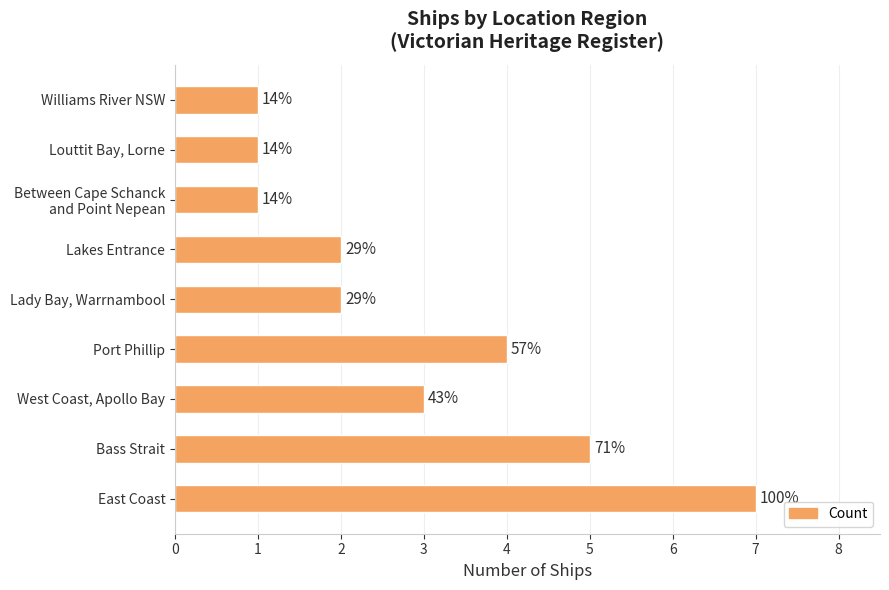

Rank the categories by value from highest to lowest.

East Coast, Bass Strait, Port Phillip, West Coast, Apollo Bay, Lady Bay, Warrnambool, Lakes Entrance, Between Cape Schanck and Point Nepean, Louttit Bay, Lorne, Williams River NSW